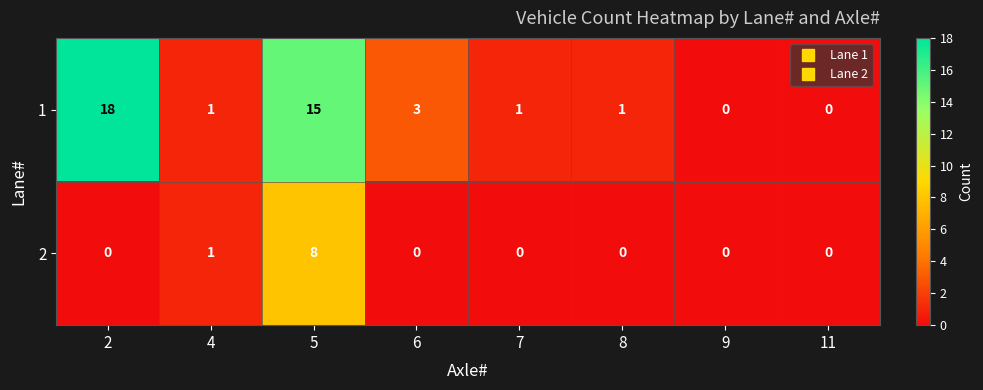

At which category is the sum across all series the highest?

5